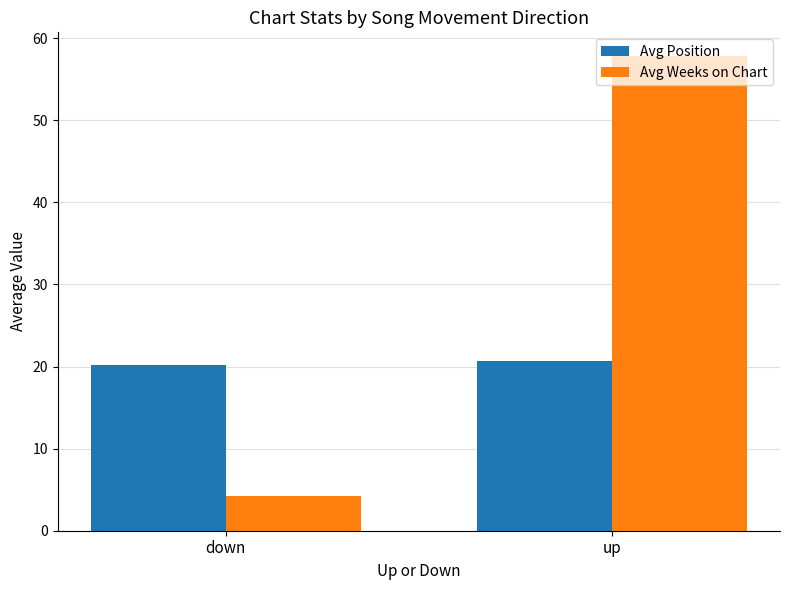

At which category is the sum across all series the highest?

up